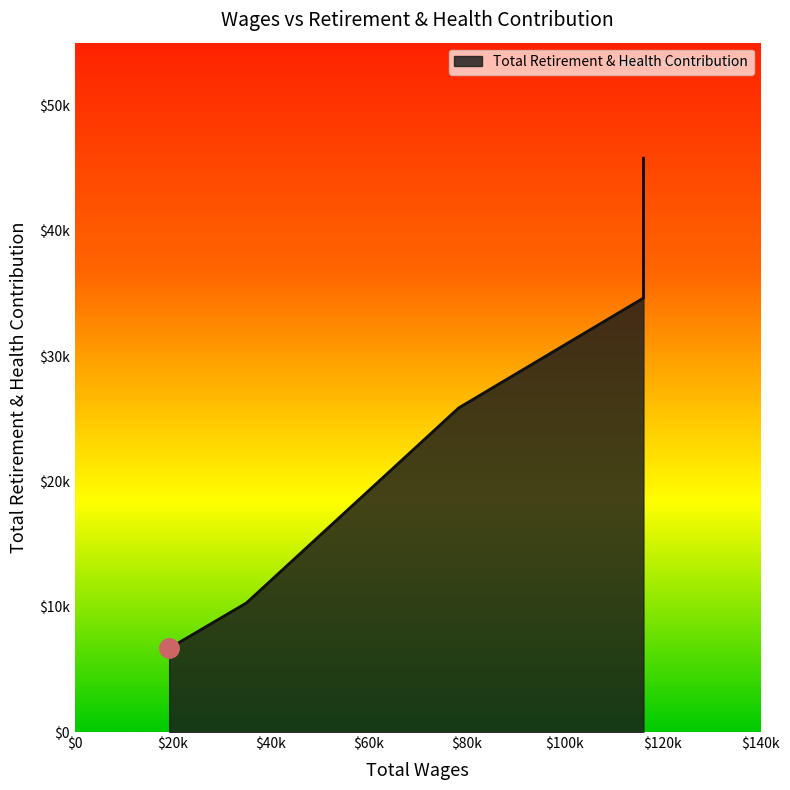

True or false: the data shows 10655 at 78354.0.

False